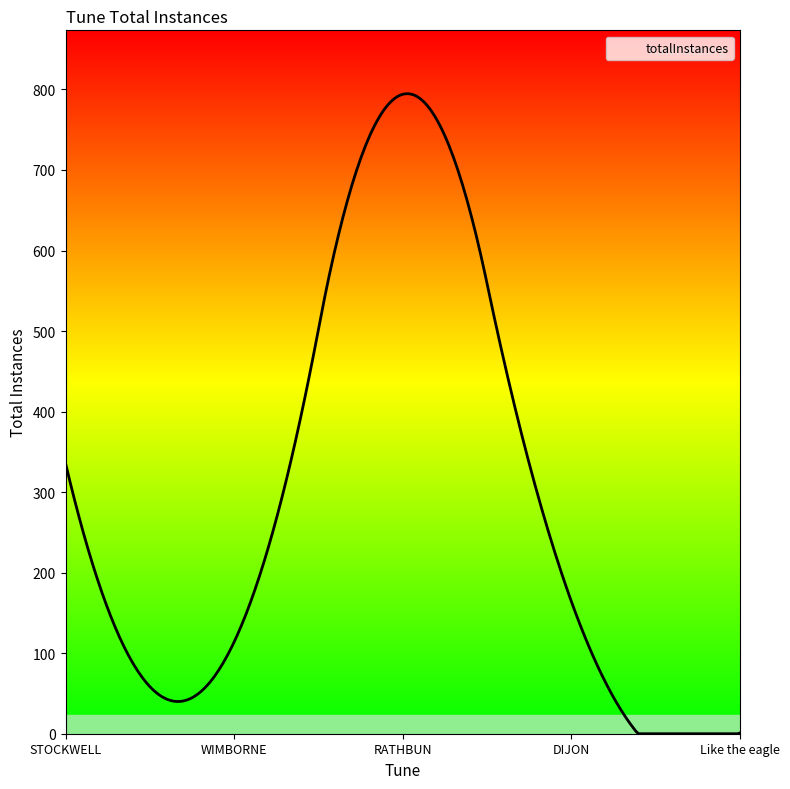

What is the maximum value shown in the chart?

794.7